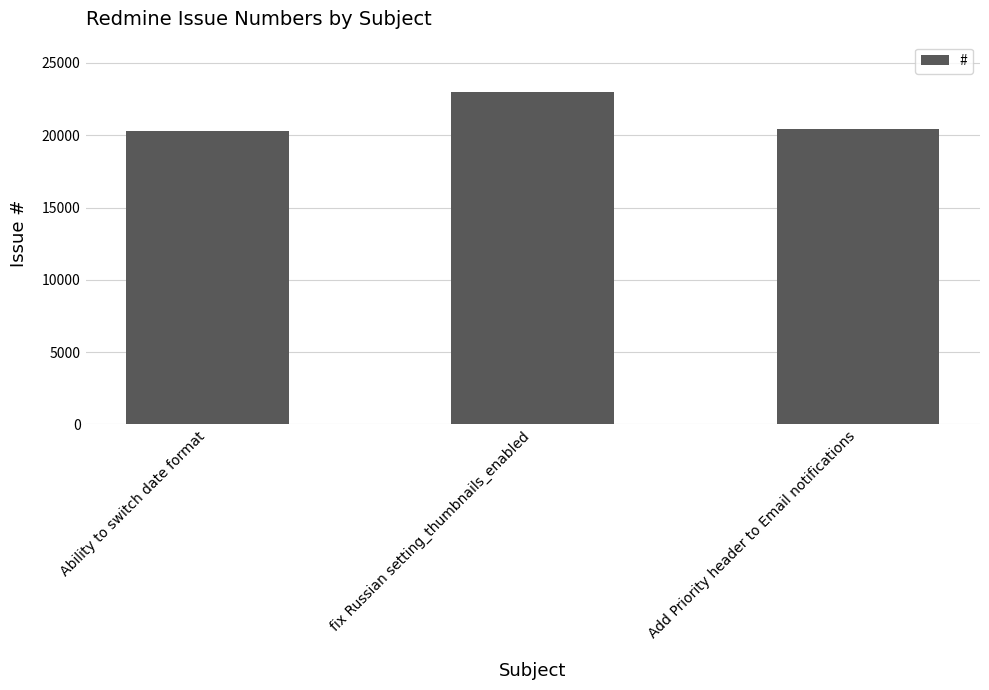

Is it true that the value at Ability to switch date format is 20310?

True